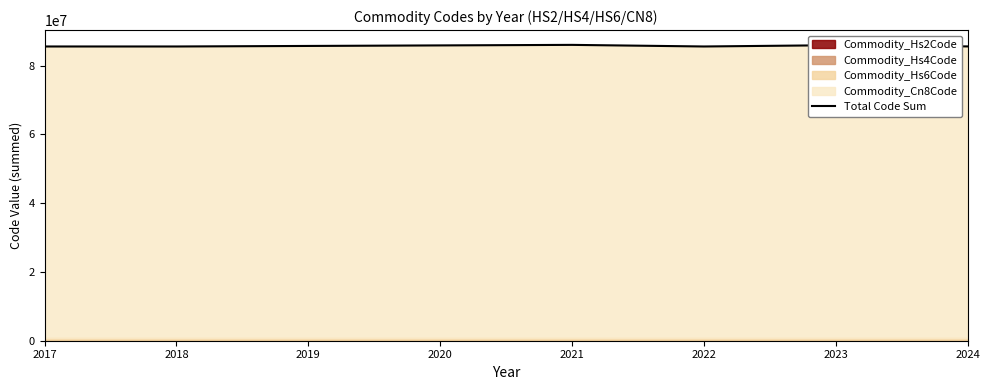

Which label corresponds to the smallest value in the chart?

2018